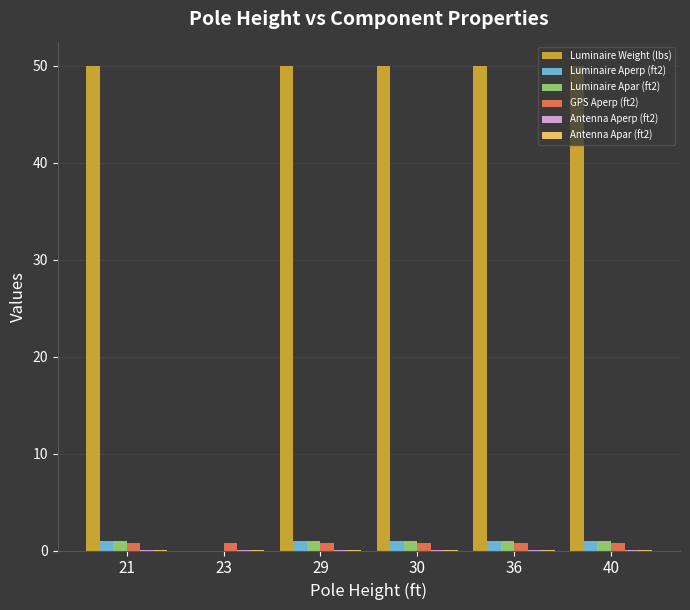

How many series are shown in this chart?

6